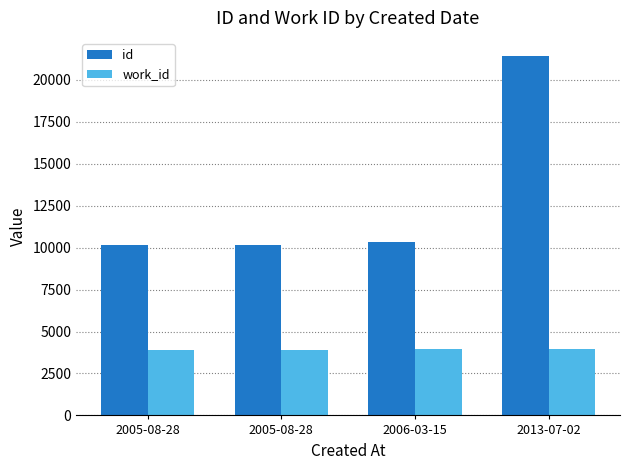

Reading right to left, list all the values displayed in this chart.

id: 21428	10327	10171	10167
work_id: 3938	3963	3916	3916